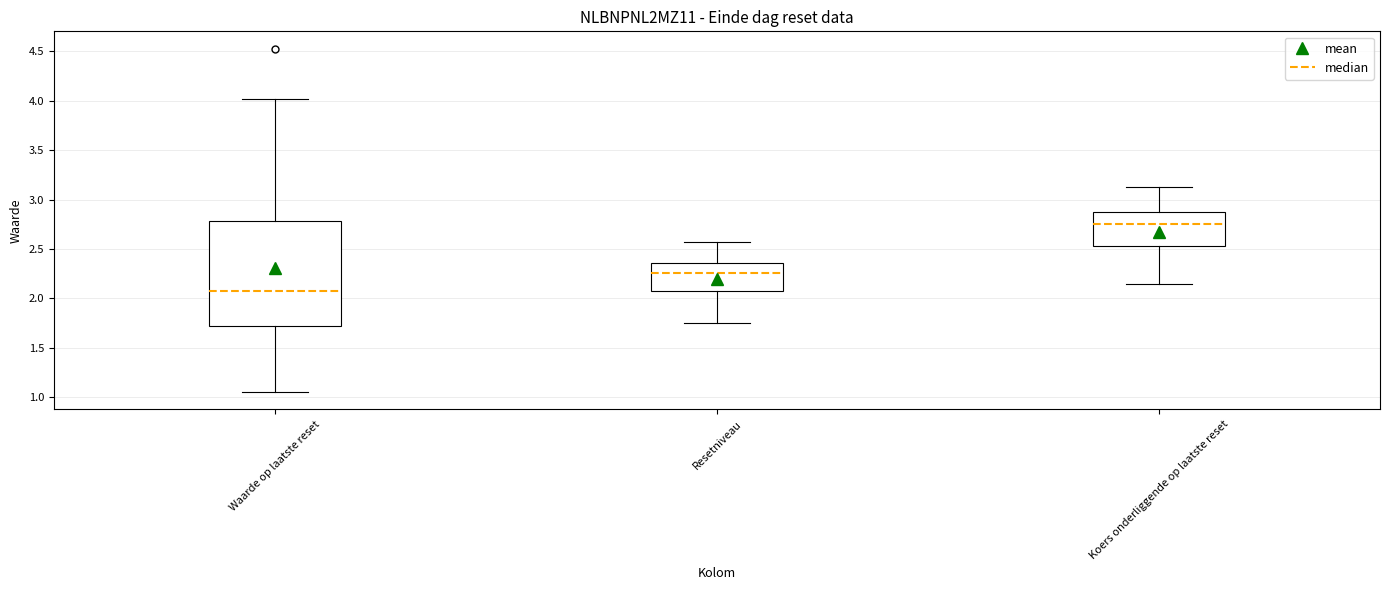

Where does the lower whisker of the box for Waarde op laatste reset end on the y-axis? The values are not printed on the chart, so give them approximately, as read against the axis.

1.05